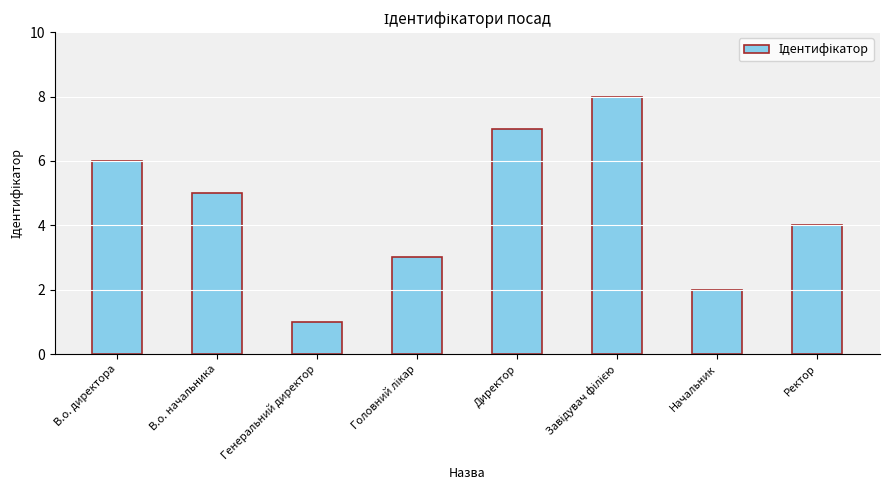

At which label is the value closest to 4?

Ректор